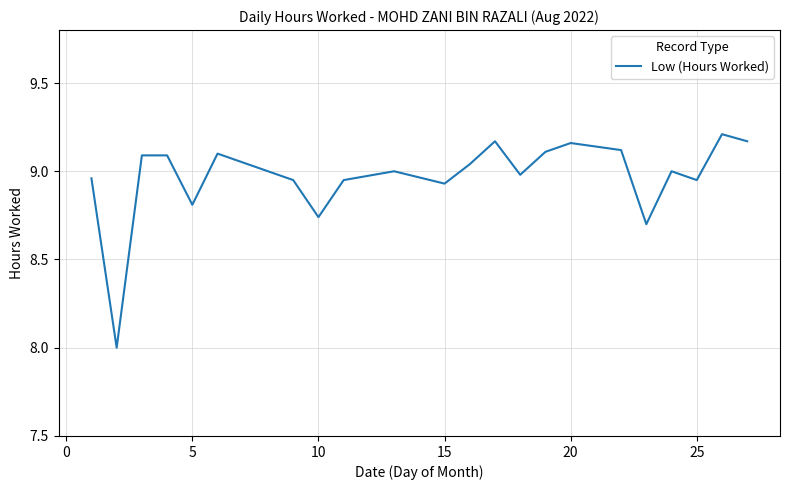

What is the smallest value displayed?

8.0